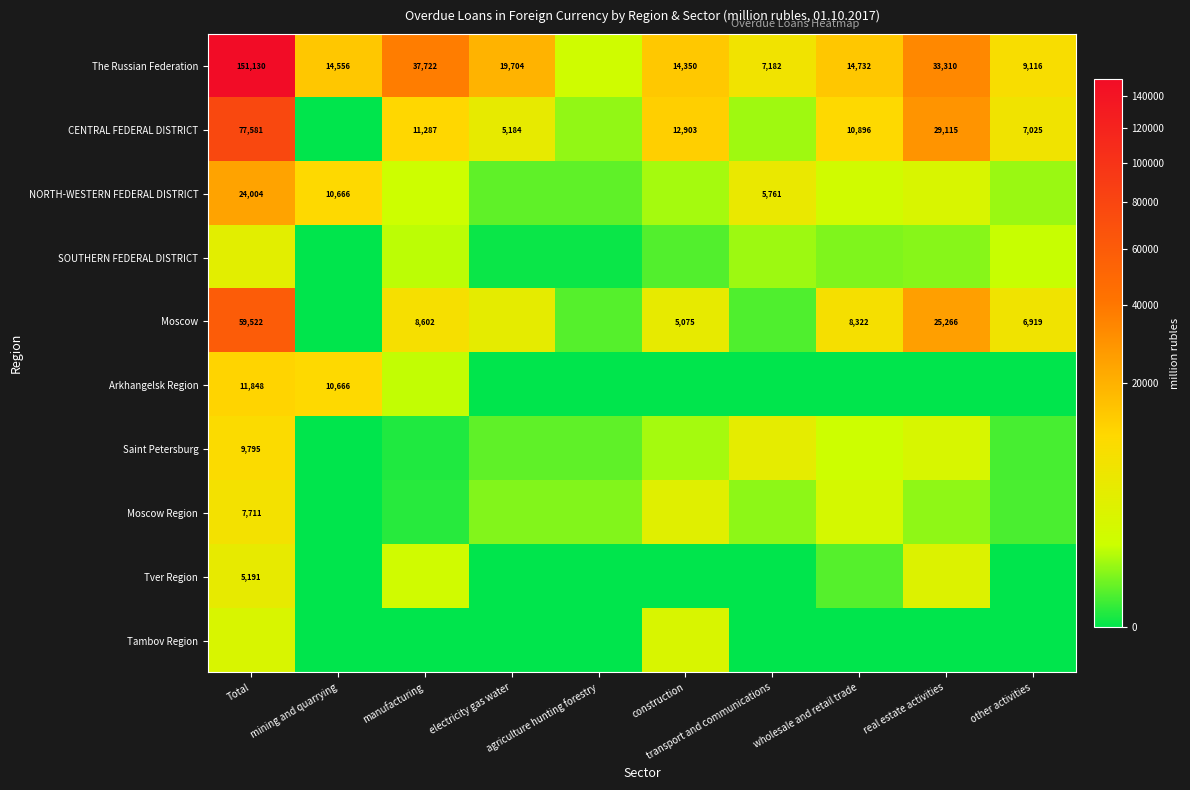

Count the number of data series in this chart.

10